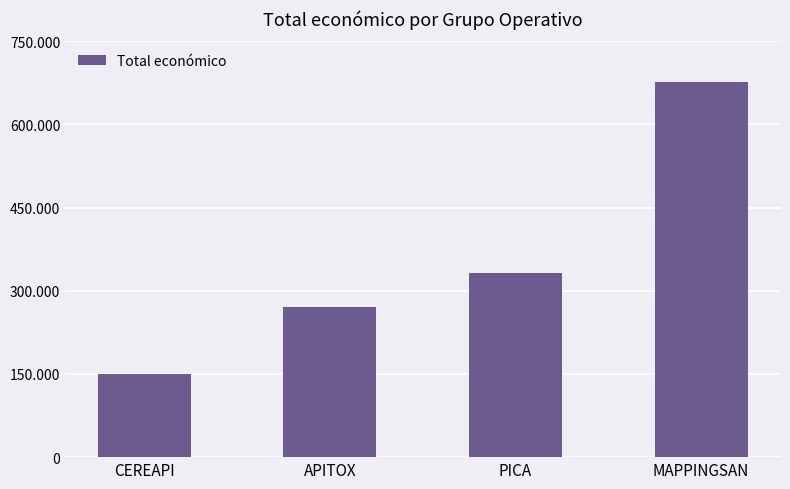

List the labels in order of value, smallest first.

CEREAPI, APITOX, PICA, MAPPINGSAN